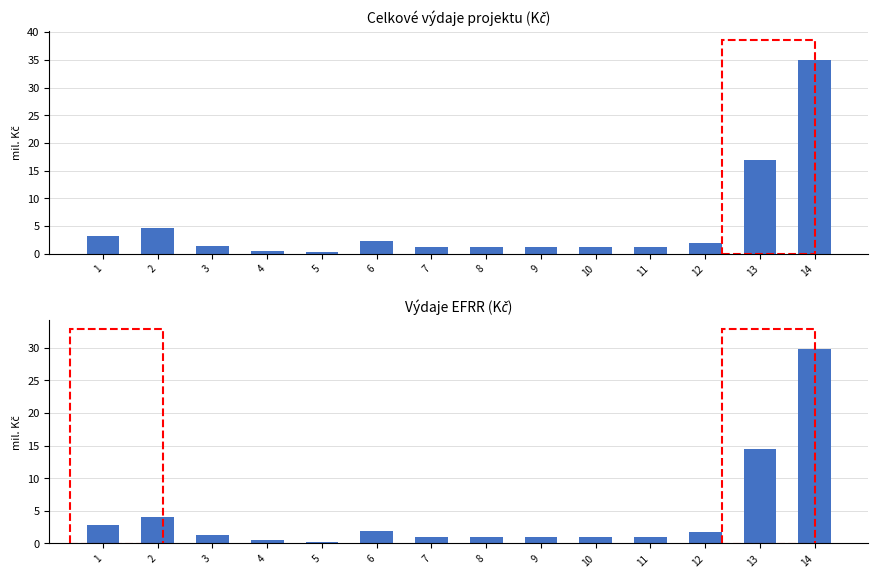

What value does the celkove_vydaje series have at 4?

0.6